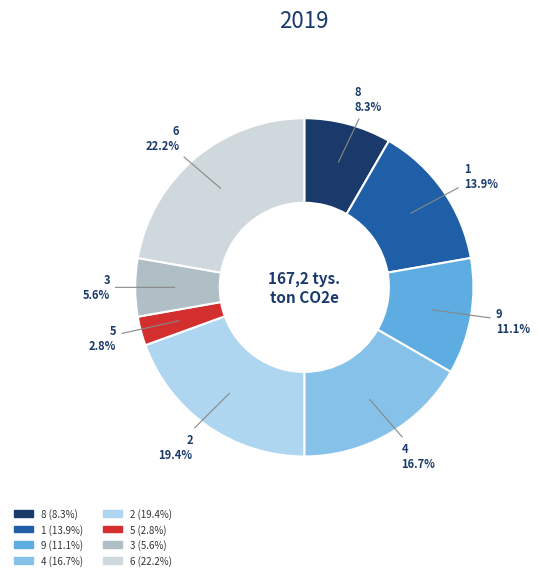

Does any single category account for the majority?

No